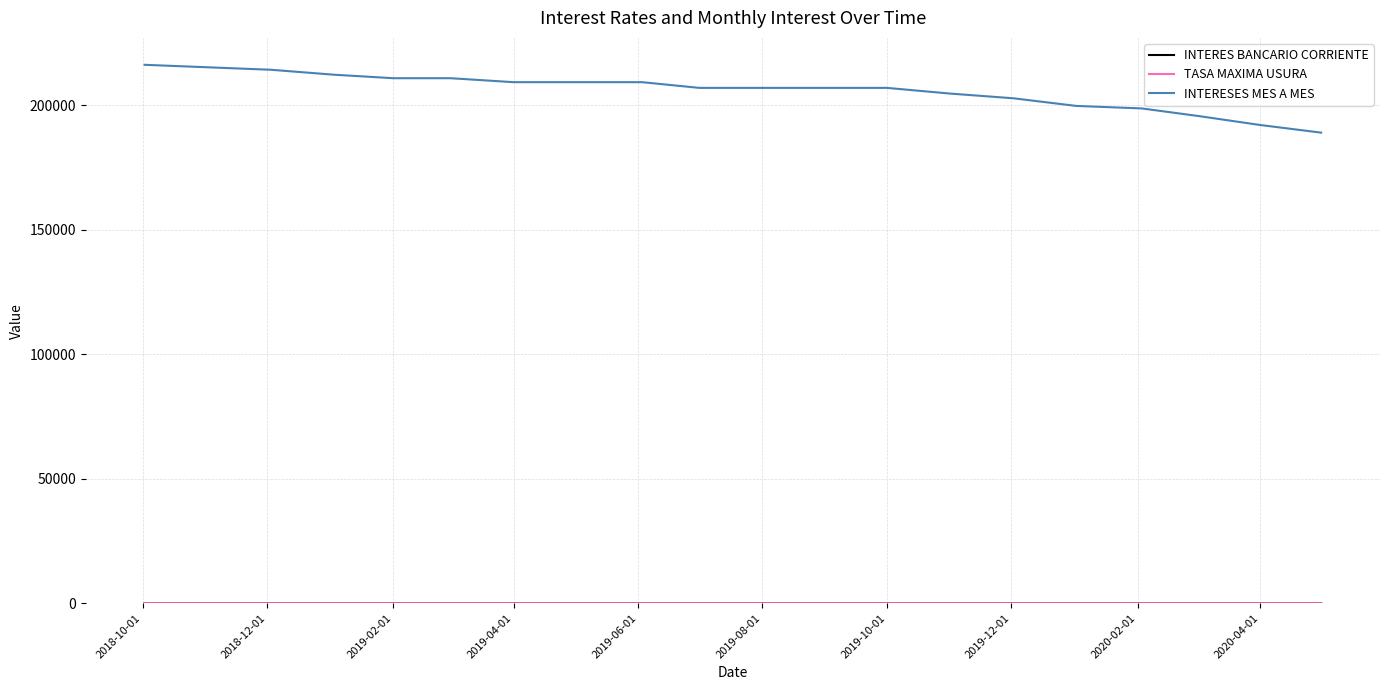

Which series has the widest spread of values?

INTERESES MES A MES